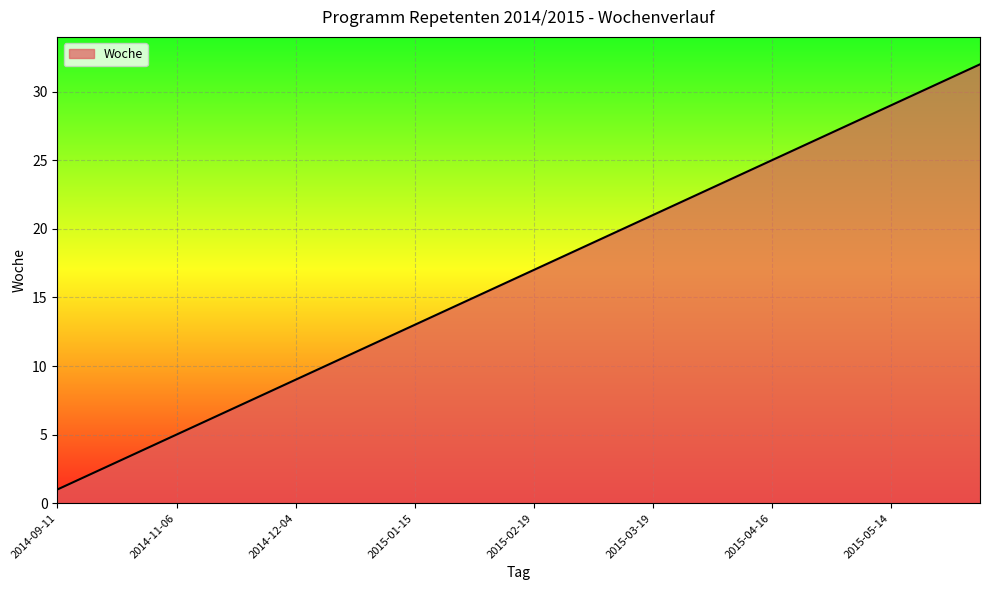

What is the greatest value displayed?

32